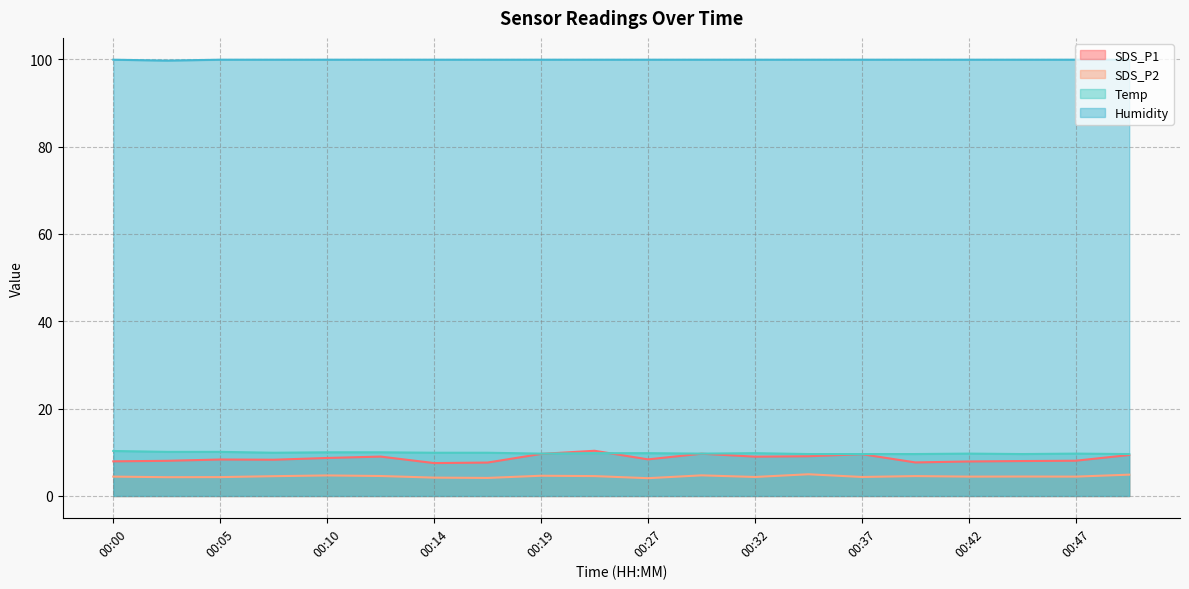

At which label is Temp closest to 9?

00:34